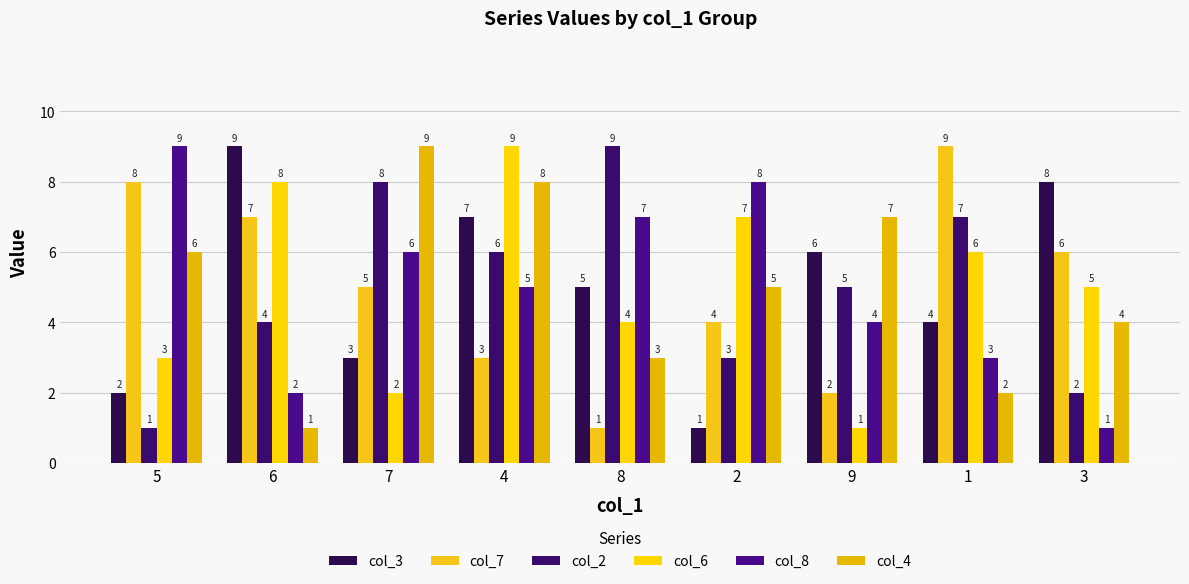

What is the average value of the col_3 series?

5